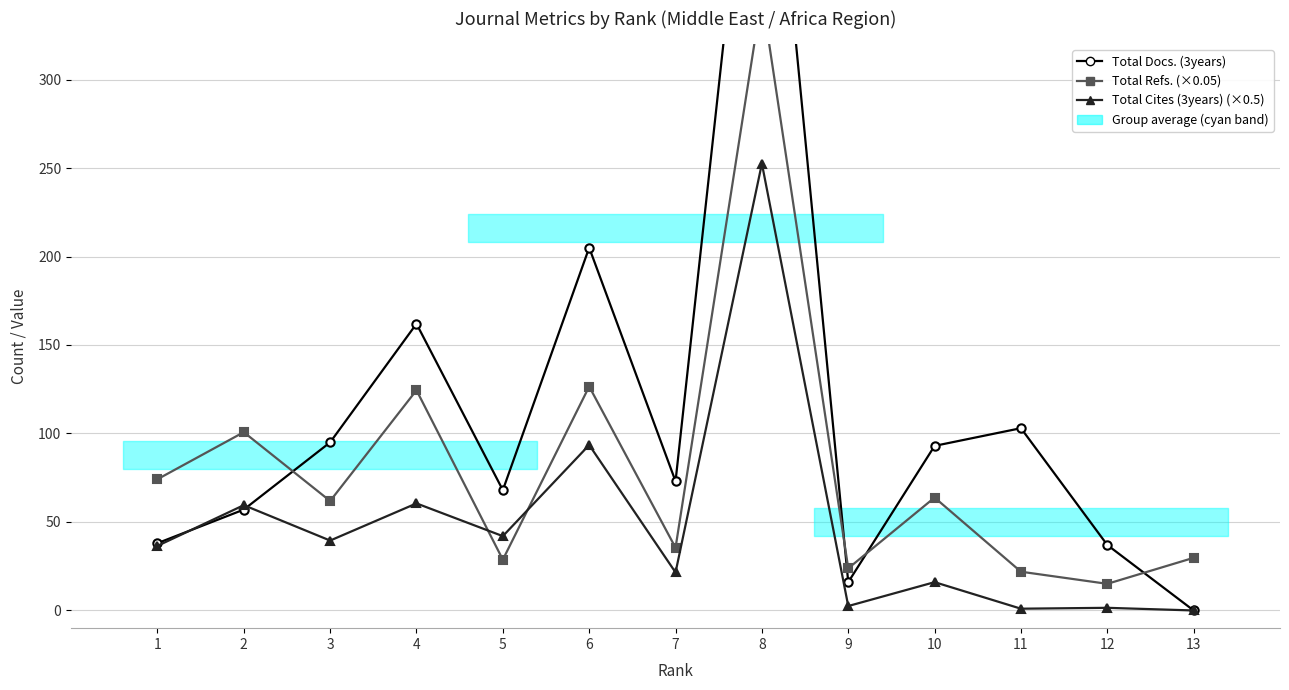

Where is Total Refs. (×0.05) nearest to the value 181?

6